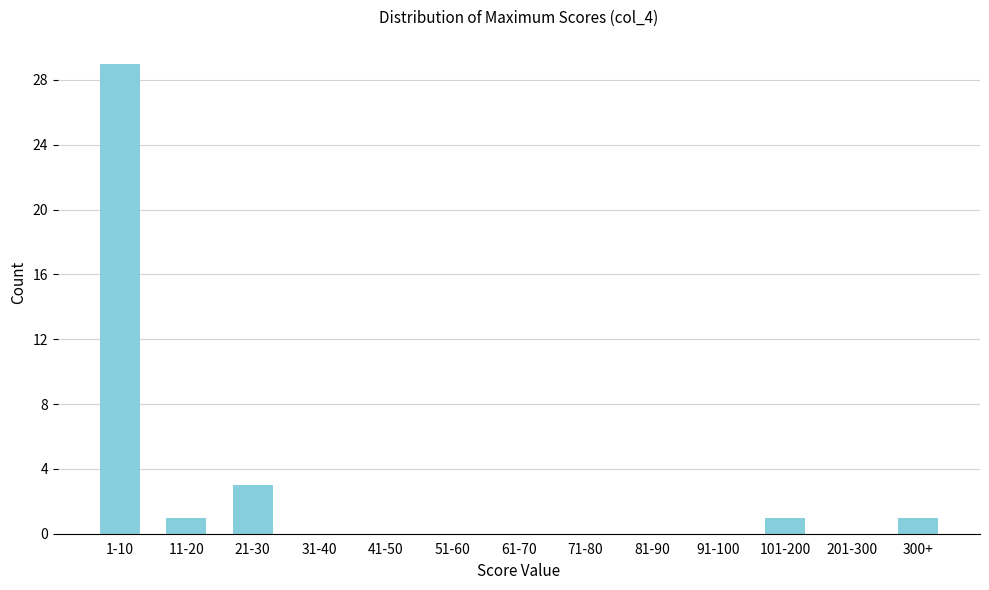

Reading left to right, list all the values displayed in this chart.

1-10=29	11-20=1	21-30=3	31-40=0	41-50=0	51-60=0	61-70=0	71-80=0	81-90=0	91-100=0	101-200=1	201-300=0	300+=1